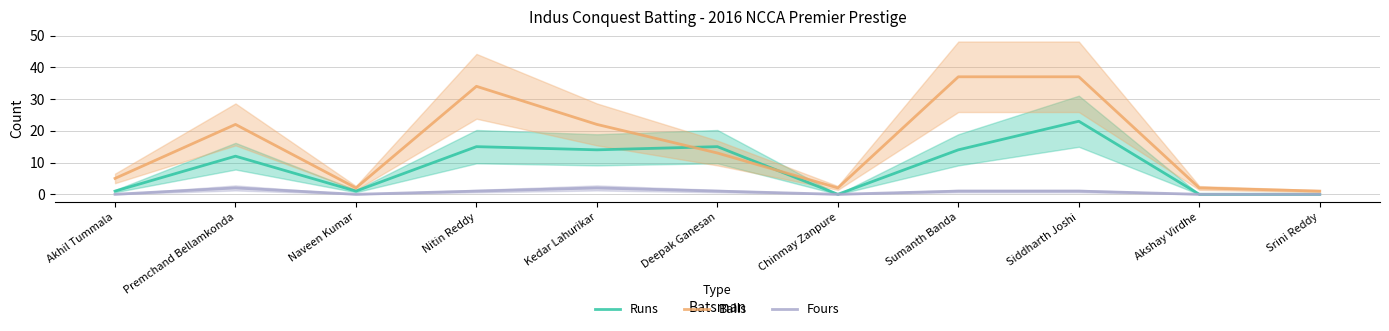

Reading left to right, list all the values displayed in this chart.

Runs: 1	12	1	15	14	15	0	14	23	0	0
Balls: 5	22	2	34	22	13	2	37	37	2	1
Fours: 0	2	0	1	2	1	0	1	1	0	0